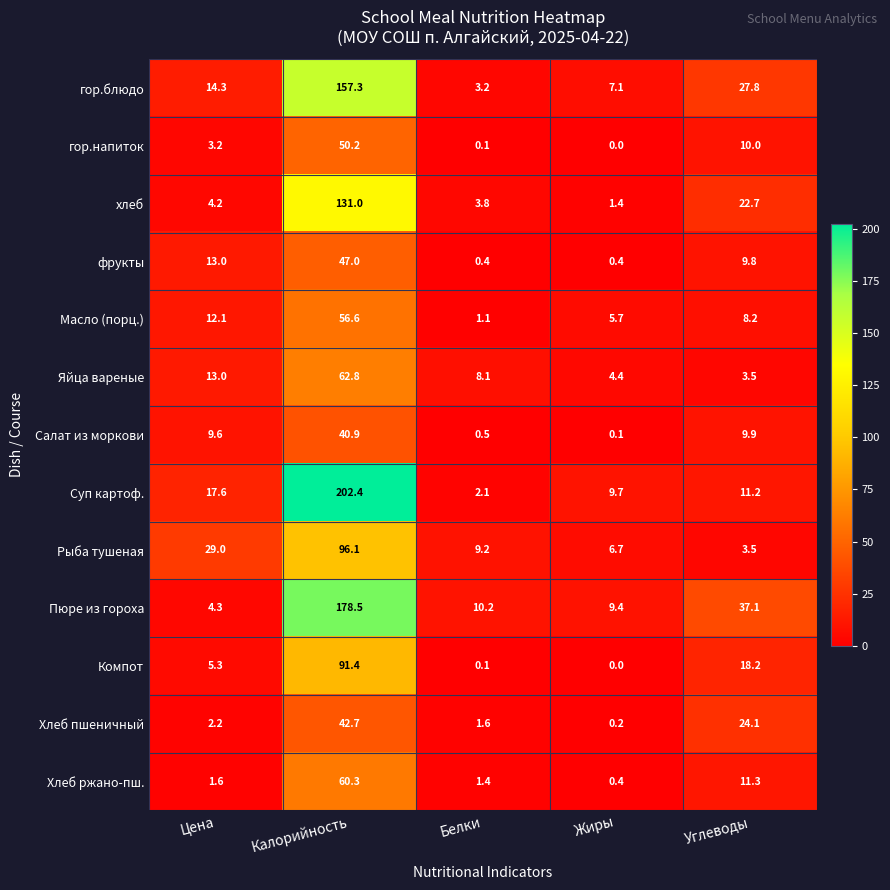

True or false: Салат из моркови has a value of 0.1 at Жиры.

True